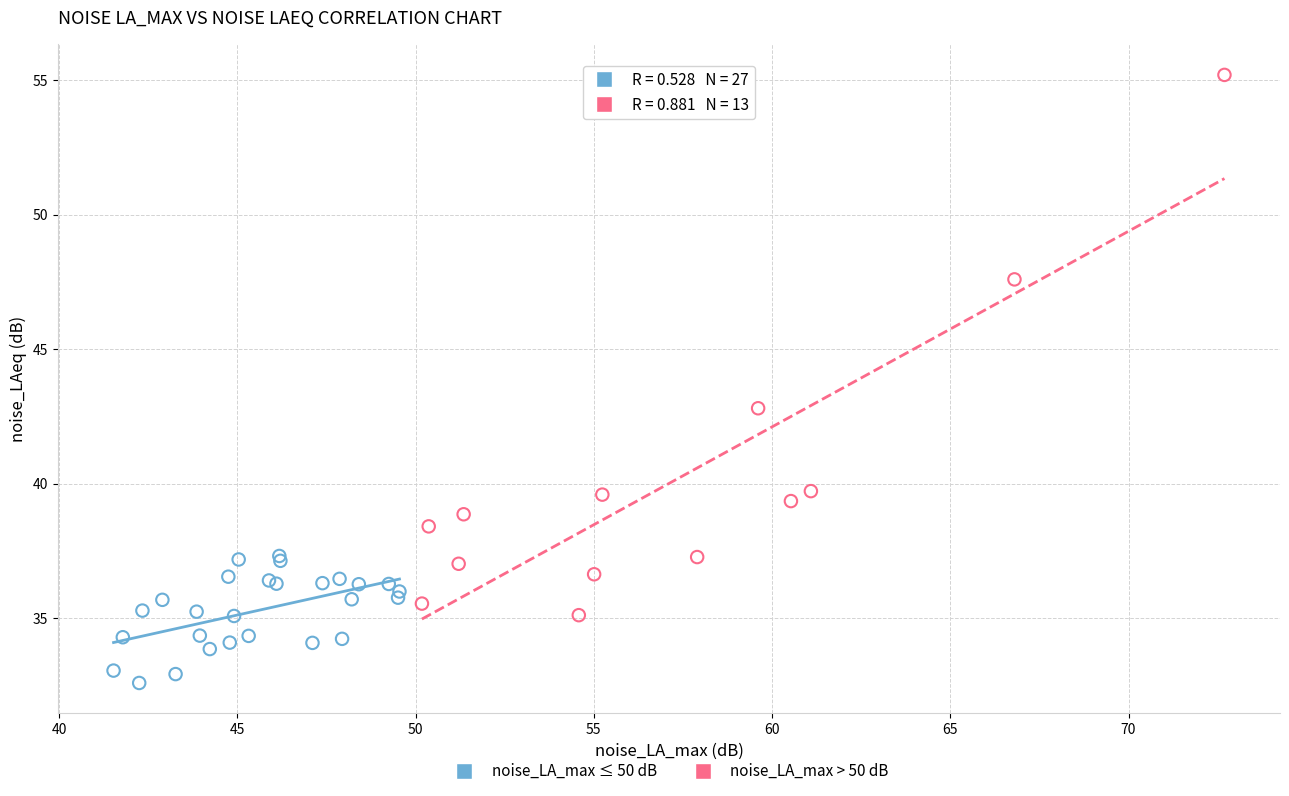

Which series contains the highest Y value?

noise_LA_max > 50 dB